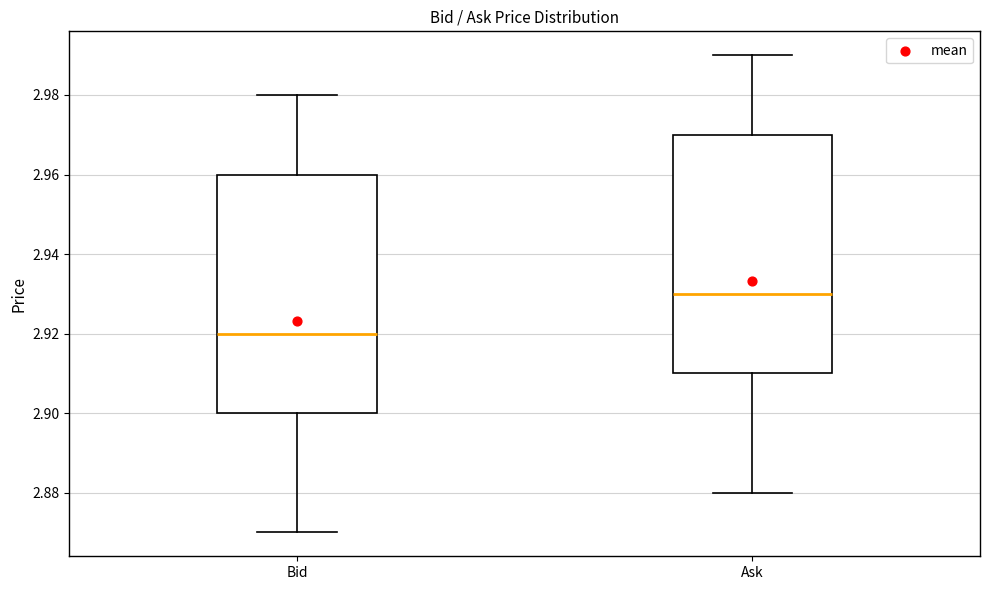

Which box has the lowest median line?

Bid